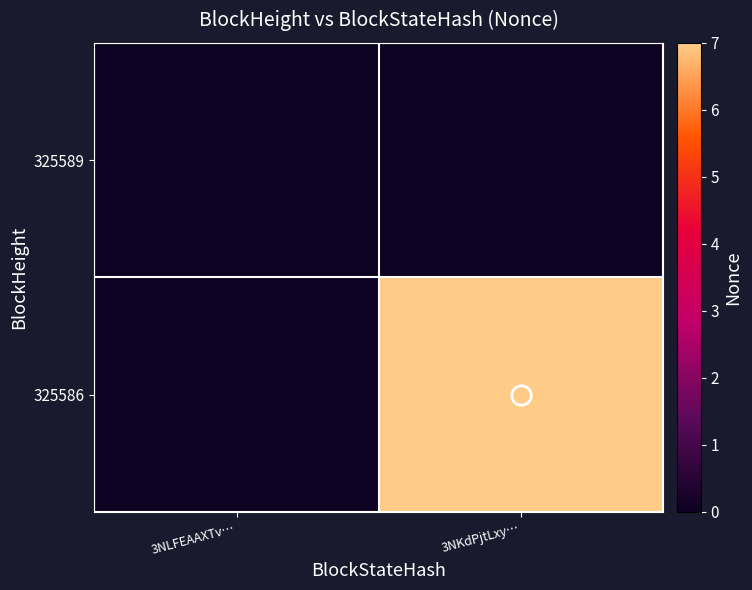

Count the number of data series in this chart.

2